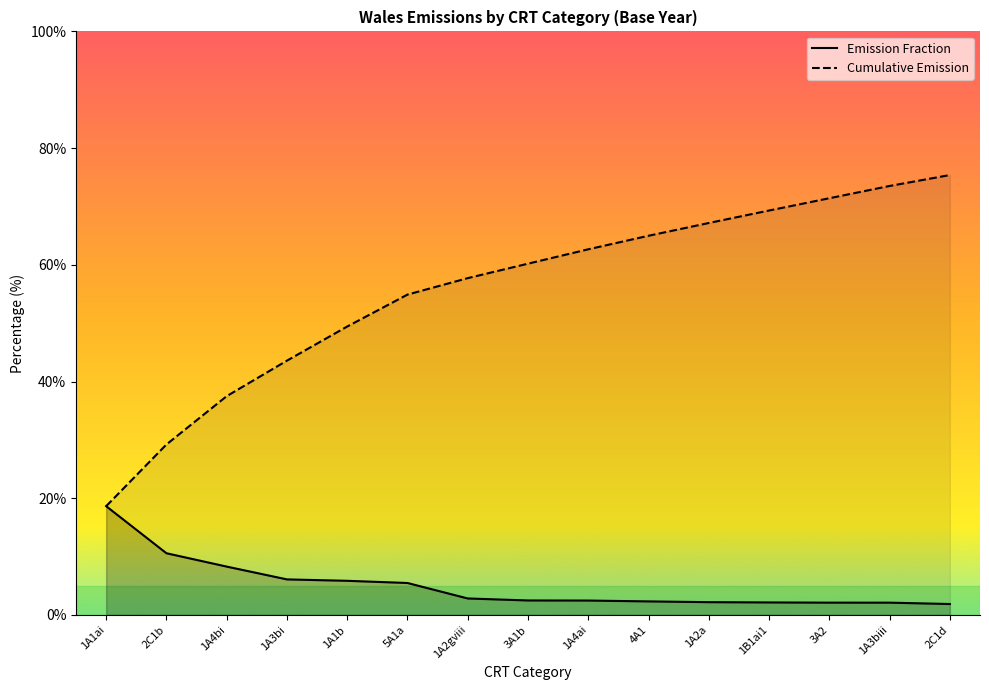

The Cumulative Emission series shows 60.2 at 3A1b. True or false?

True